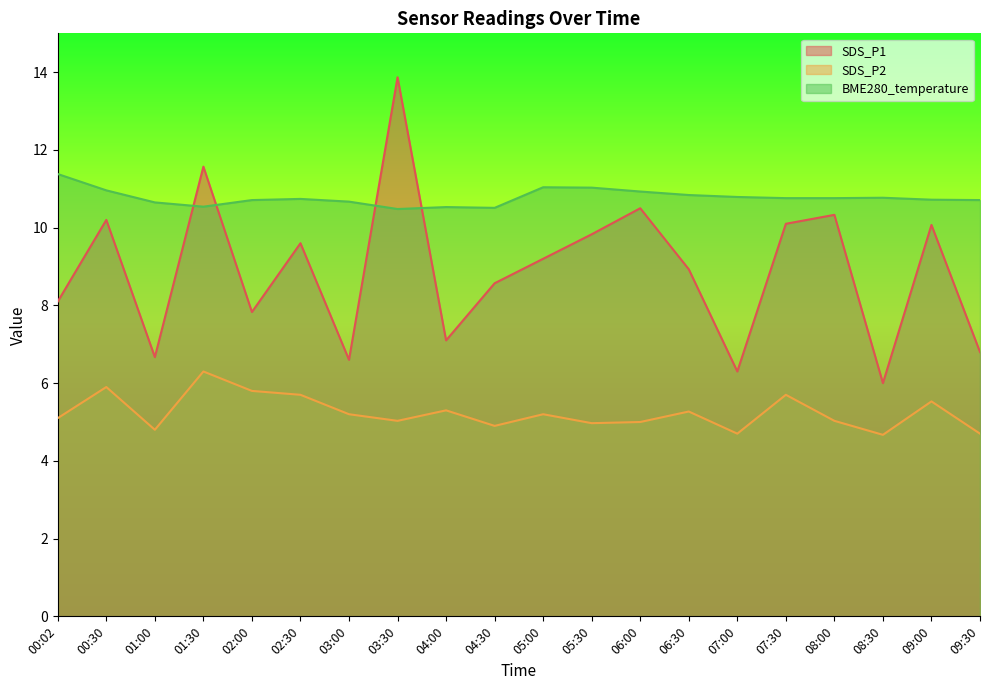

What is the difference between the maximum and second lowest values in the SDS_P1 series?

7.6